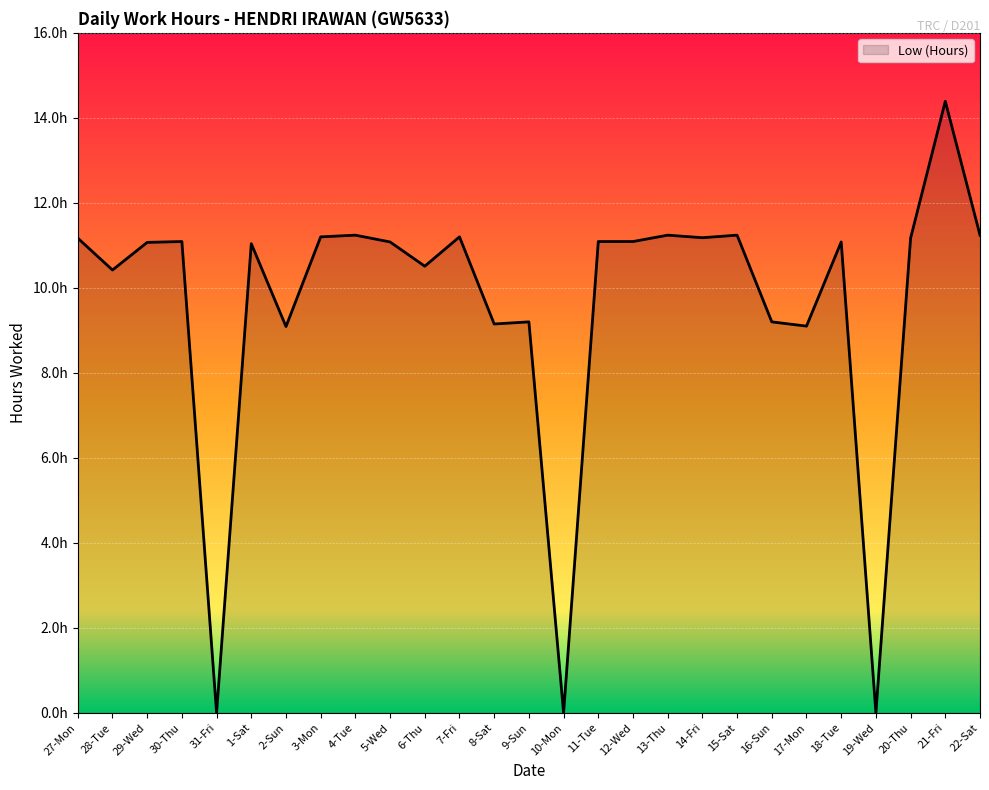

Does the chart have visible grid lines?

Yes